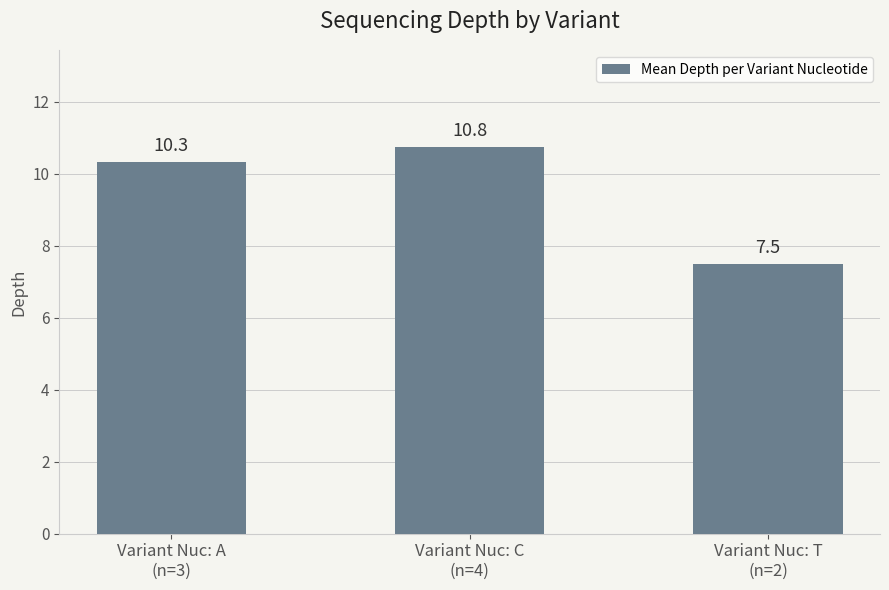

What is the label of the 2nd bar from the left?

Variant Nuc: C
(n=4)